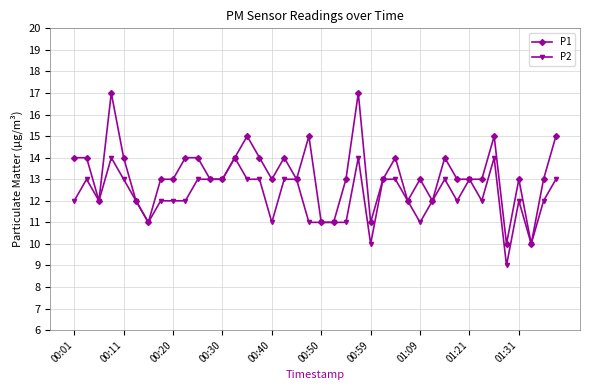

How many lines are shown in the chart?

2